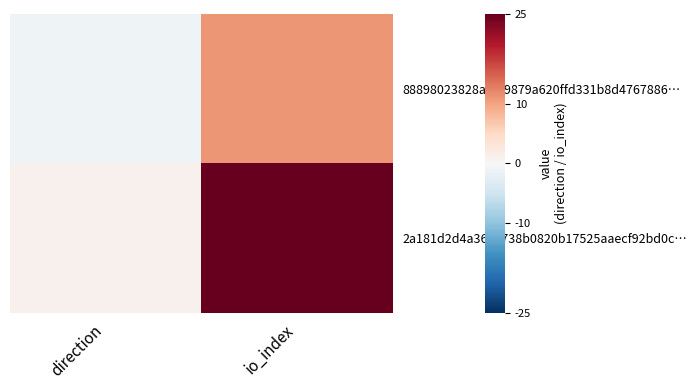

Which series has the largest total across all categories?

2a181d2d4a3671738b0820b17525aaecf92bd0c…